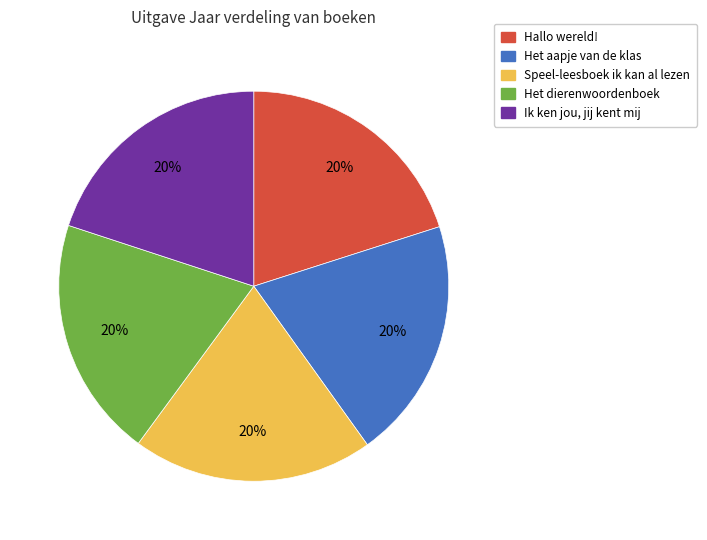

Is there any slice that represents more than half of the pie?

No